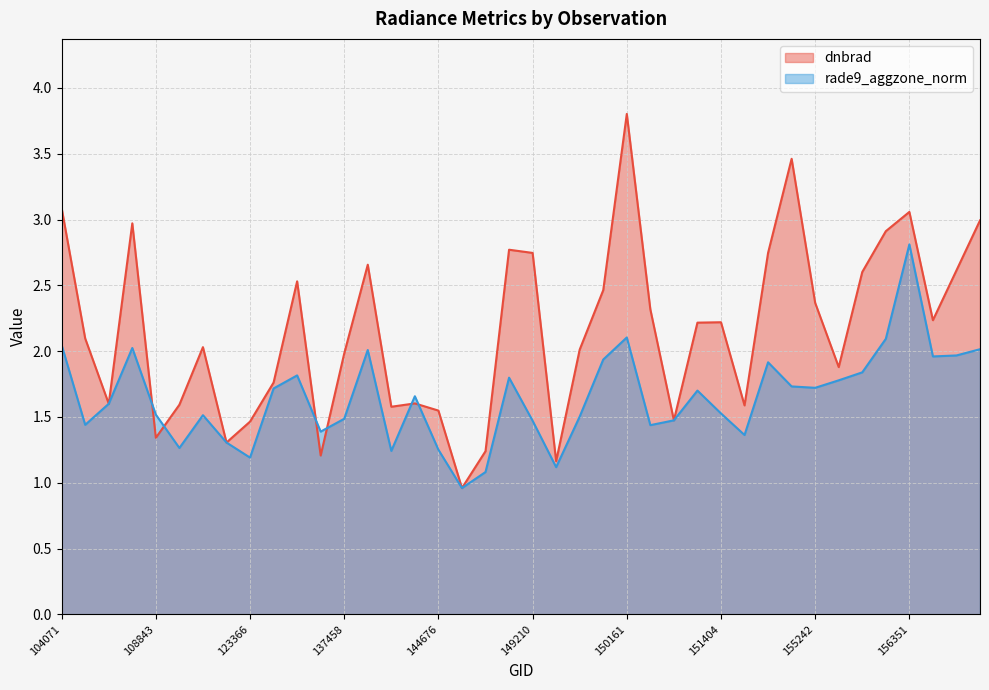

List the series in order of their peak value, lowest first.

rade9_aggzone_norm, dnbrad